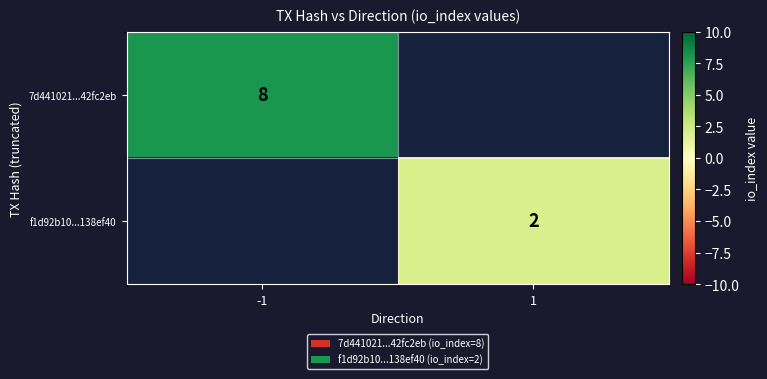

Is it true that 7d441021...42fc2eb equals 6 at -1?

False